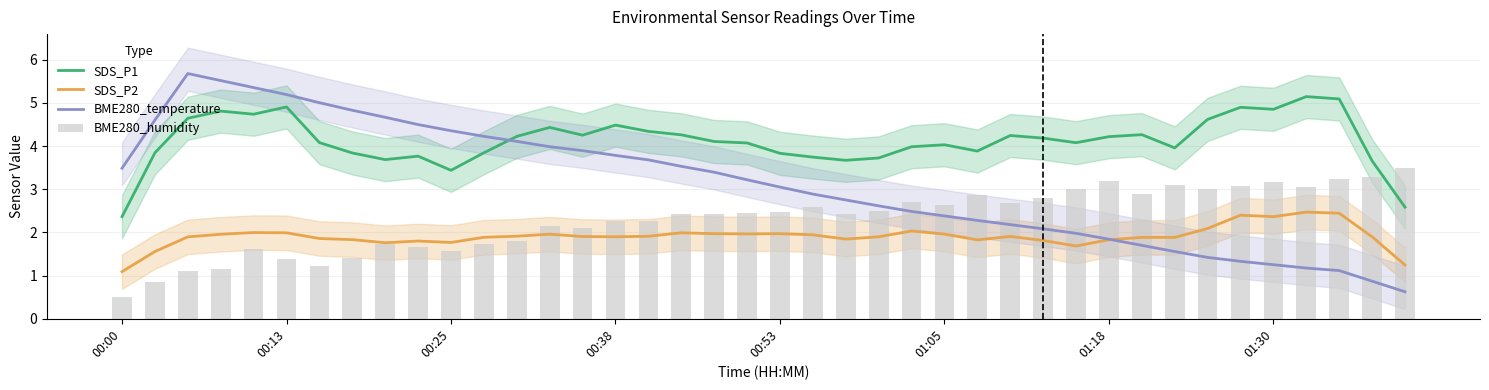

True or false: SDS_P1 and SDS_P2 intersect in this chart.

False